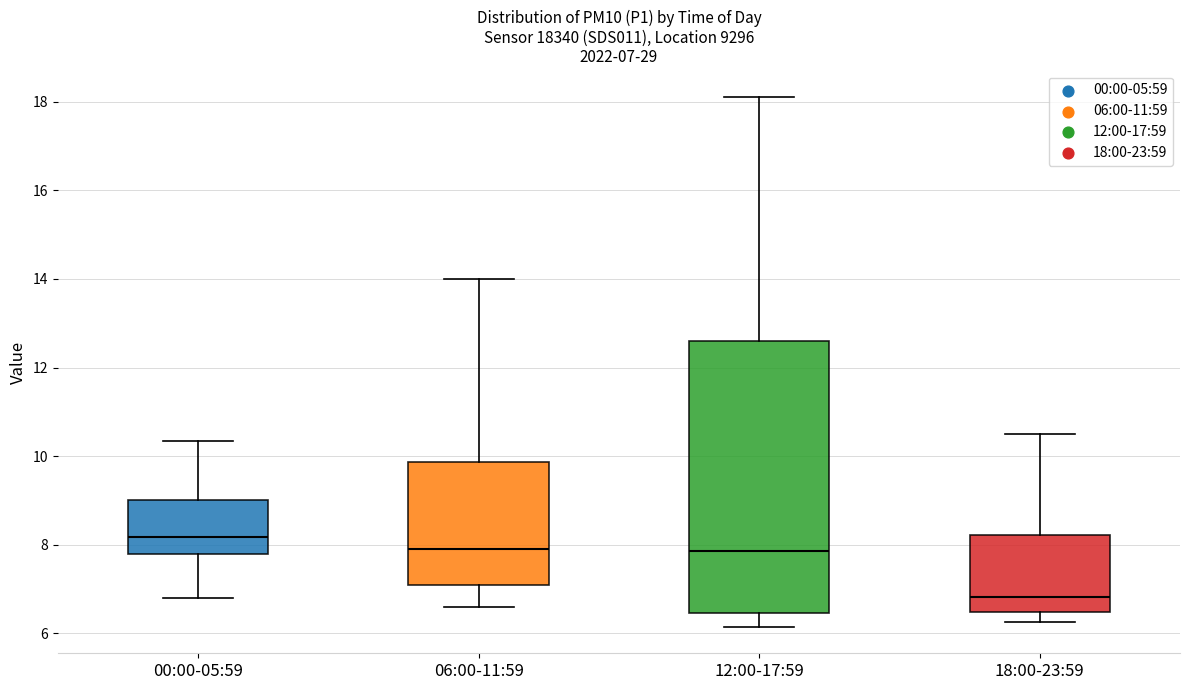

Which box has the highest median line?

00:00-05:59